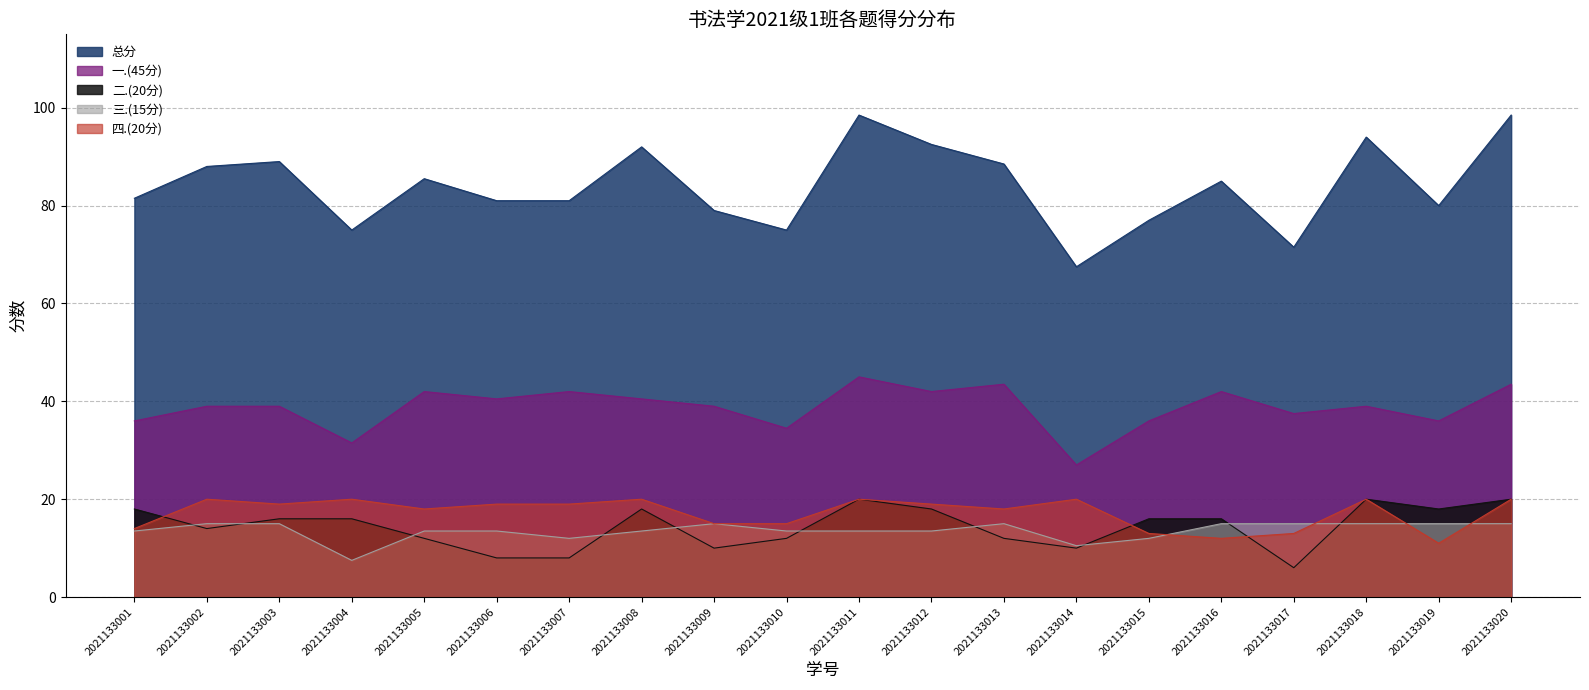

Reading right to left, what are all the values shown in this chart?

总分: 2021133020=98.5	2021133019=80.0	2021133018=94.0	2021133017=71.5	2021133016=85.0	2021133015=77.0	2021133014=67.5	2021133013=88.5	2021133012=92.5	2021133011=98.5	2021133010=75.0	2021133009=79.0	2021133008=92.0	2021133007=81.0	2021133006=81.0	2021133005=85.5	2021133004=75.0	2021133003=89.0	2021133002=88.0	2021133001=81.5
一.(45分): 2021133020=43.5	2021133019=36.0	2021133018=39.0	2021133017=37.5	2021133016=42.0	2021133015=36.0	2021133014=27.0	2021133013=43.5	2021133012=42.0	2021133011=45.0	2021133010=34.5	2021133009=39.0	2021133008=40.5	2021133007=42.0	2021133006=40.5	2021133005=42.0	2021133004=31.5	2021133003=39.0	2021133002=39.0	2021133001=36.0
二.(20分): 2021133020=20.0	2021133019=18.0	2021133018=20.0	2021133017=6.0	2021133016=16.0	2021133015=16.0	2021133014=10.0	2021133013=12.0	2021133012=18.0	2021133011=20.0	2021133010=12.0	2021133009=10.0	2021133008=18.0	2021133007=8.0	2021133006=8.0	2021133005=12.0	2021133004=16.0	2021133003=16.0	2021133002=14.0	2021133001=18.0
三.(15分): 2021133020=15.0	2021133019=15.0	2021133018=15.0	2021133017=15.0	2021133016=15.0	2021133015=12.0	2021133014=10.5	2021133013=15.0	2021133012=13.5	2021133011=13.5	2021133010=13.5	2021133009=15.0	2021133008=13.5	2021133007=12.0	2021133006=13.5	2021133005=13.5	2021133004=7.5	2021133003=15.0	2021133002=15.0	2021133001=13.5
四.(20分): 2021133020=20.0	2021133019=11.0	2021133018=20.0	2021133017=13.0	2021133016=12.0	2021133015=13.0	2021133014=20.0	2021133013=18.0	2021133012=19.0	2021133011=20.0	2021133010=15.0	2021133009=15.0	2021133008=20.0	2021133007=19.0	2021133006=19.0	2021133005=18.0	2021133004=20.0	2021133003=19.0	2021133002=20.0	2021133001=14.0